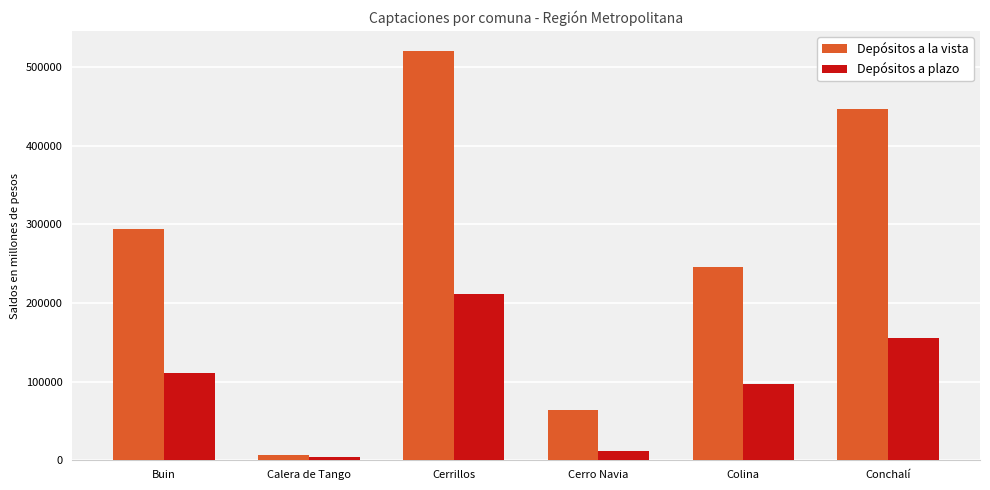

At which category is the sum across all series the highest?

Cerrillos